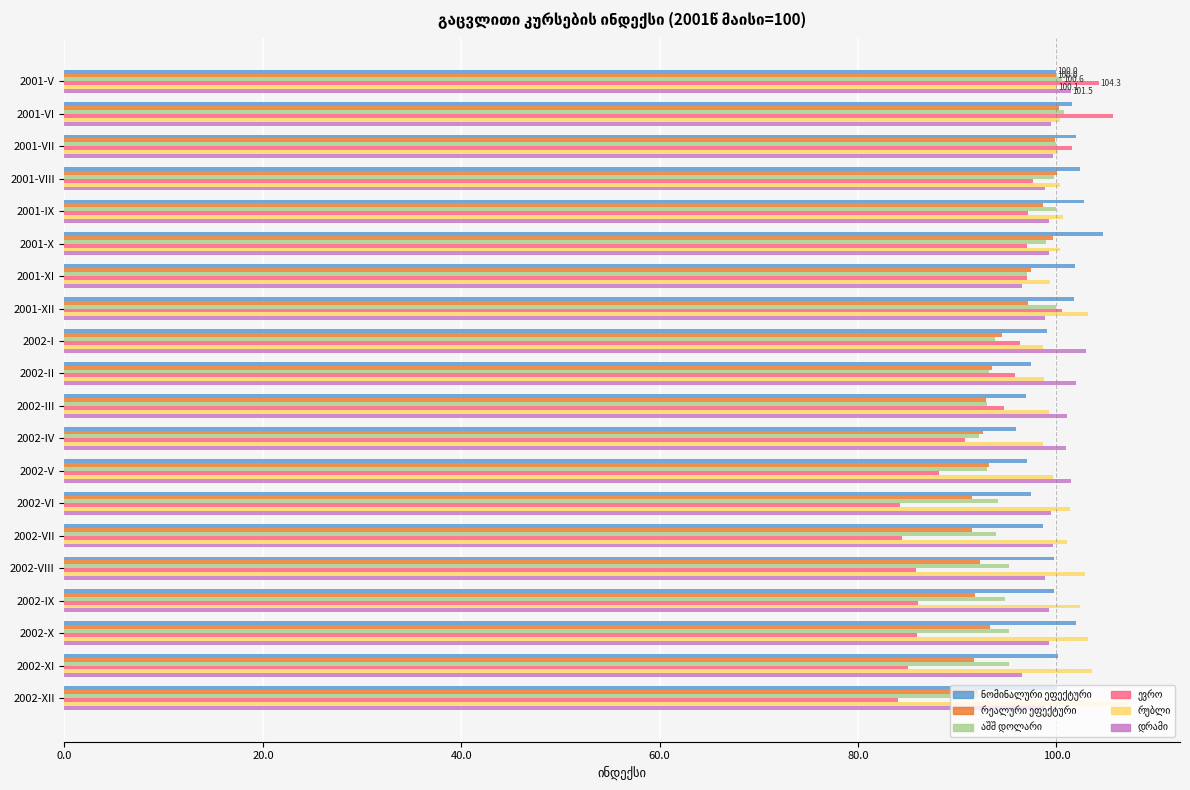

What is the minimum value shown in the chart?

84.0